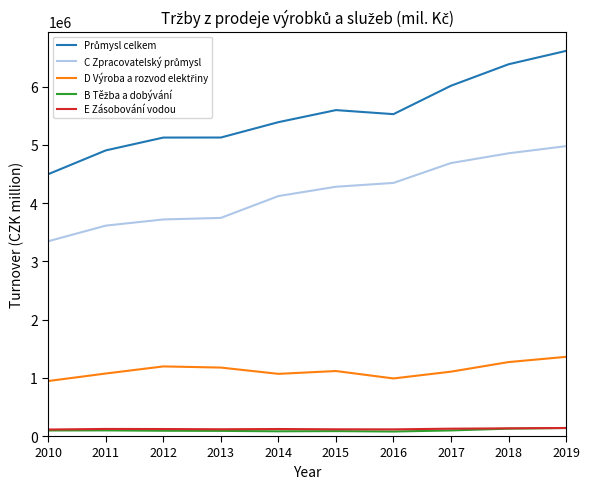

What is the greatest value displayed?

6615053